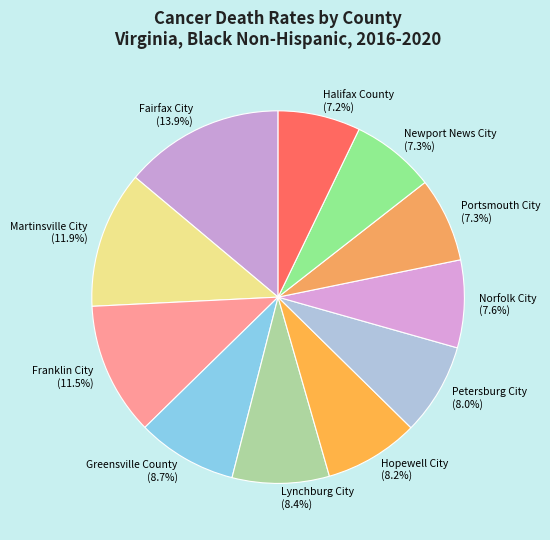

Combined, what portion of the pie is Lynchburg City (8.4%) and Fairfax City (13.9%)?

22.3%